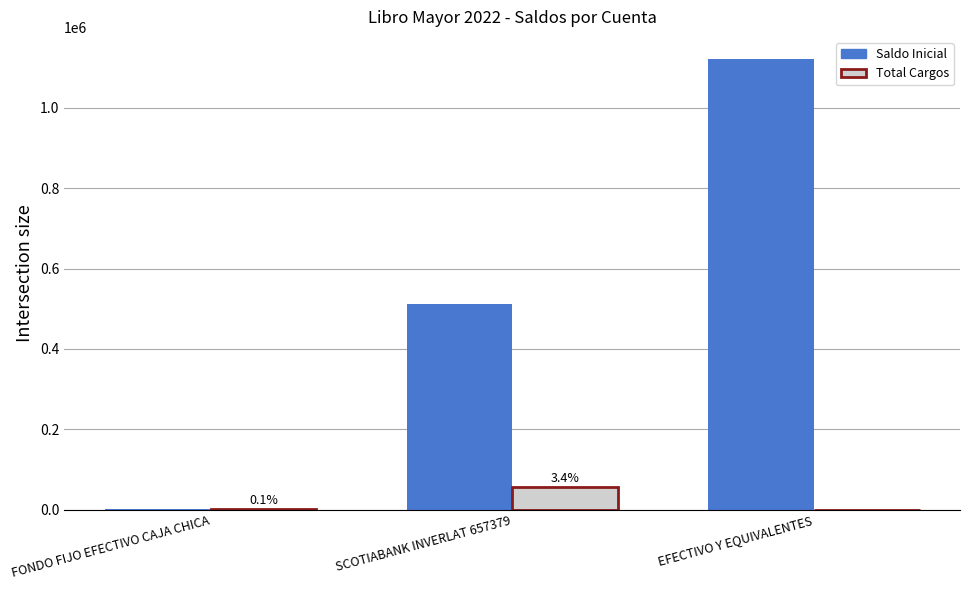

What is the sum of all Total Cargos values?

57810.0